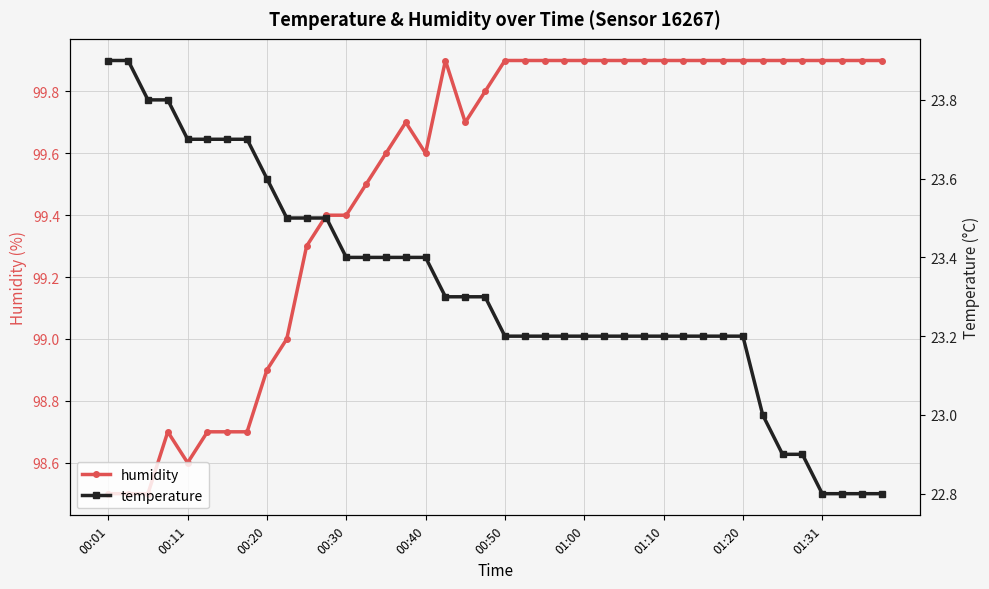

True or false: humidity and temperature cross at least once.

False